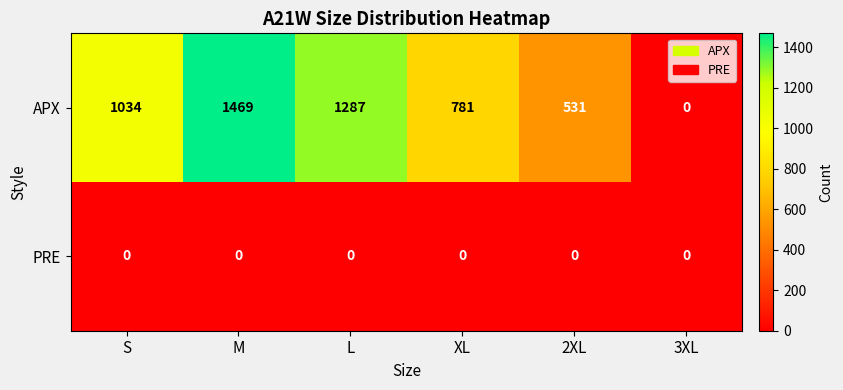

At which category does the chart reach its peak across all series?

M